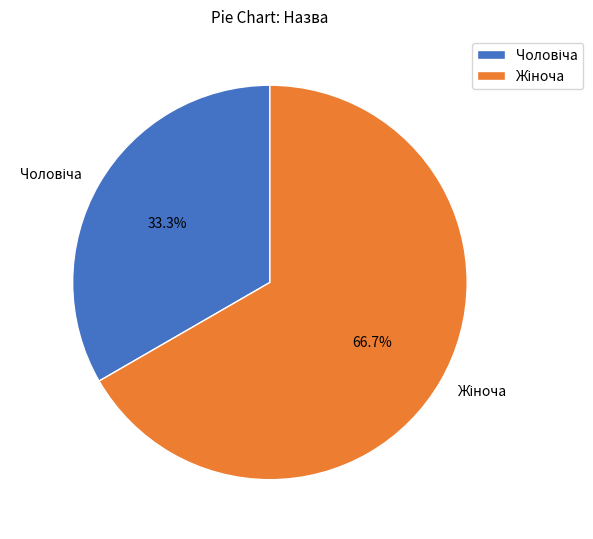

Is there any slice that represents more than half of the pie?

Yes